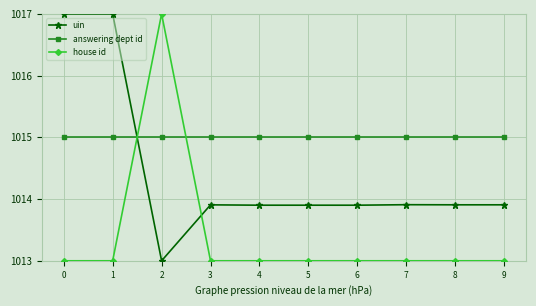

How many intersections are there between uin and answering dept id?

1